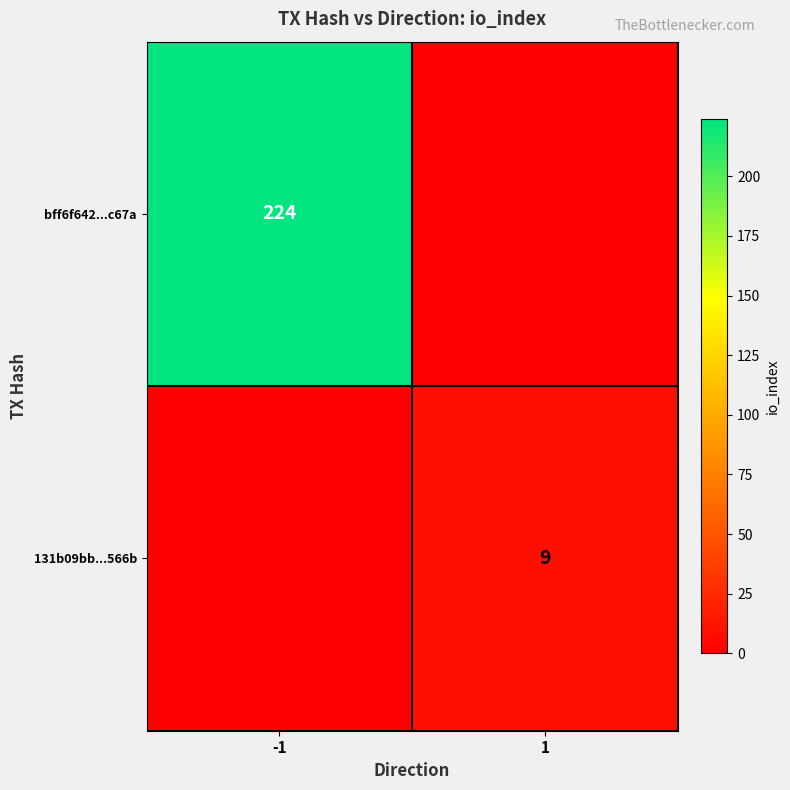

Count the number of data series in this chart.

2